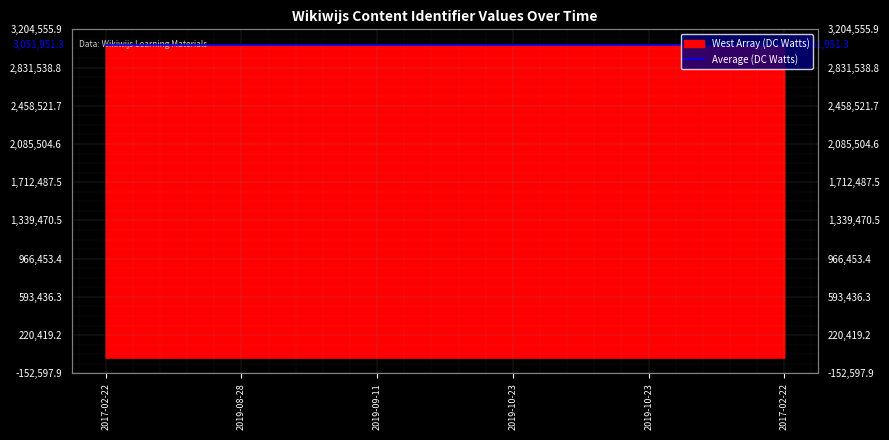

Reading left to right, extract all data points from this chart.

3051944	3051947	3051950	3051953	3051956	3051958